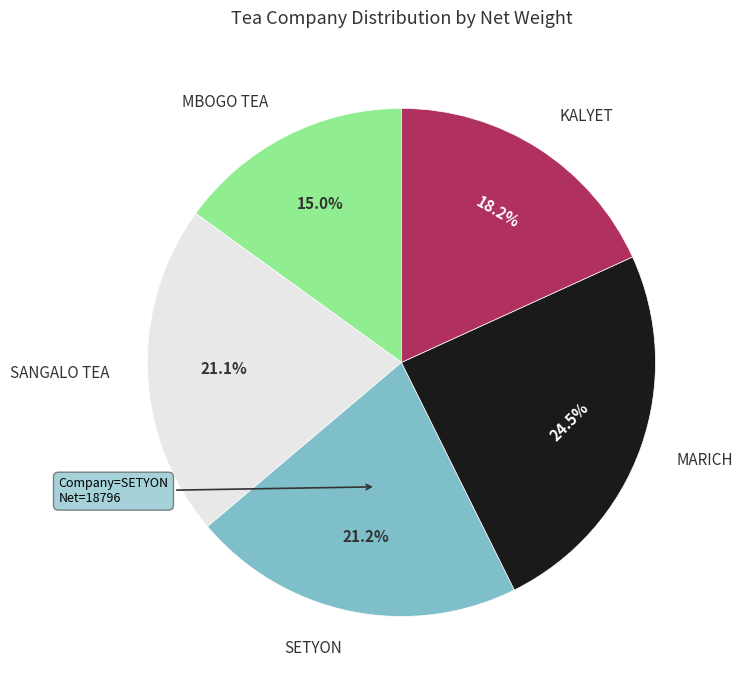

Is there any slice that represents more than half of the pie?

No